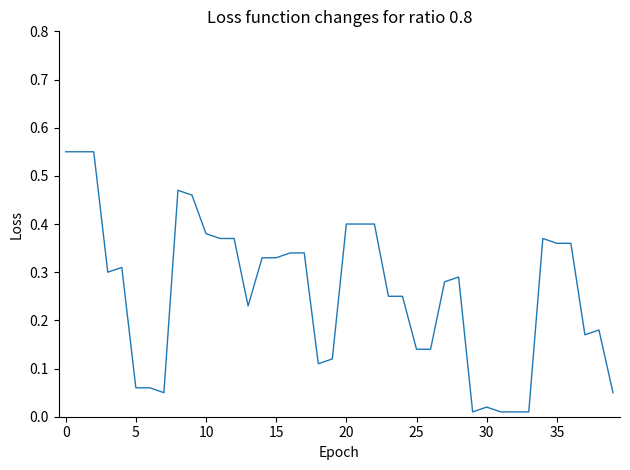

What is the sum of all values?

10.4